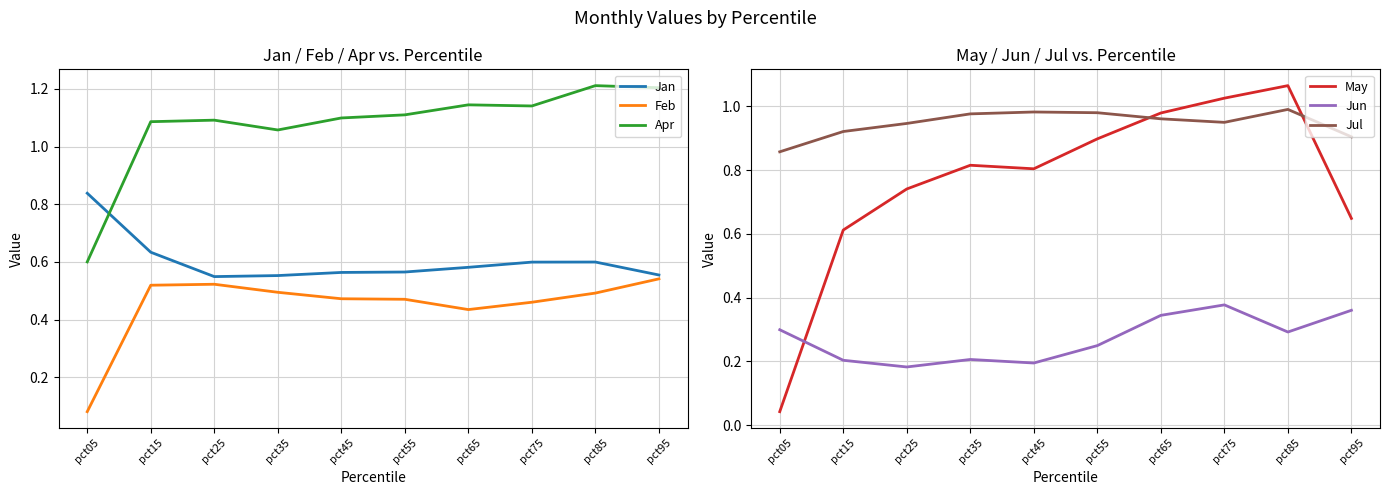

True or false: Jul and Jun cross at least once.

False